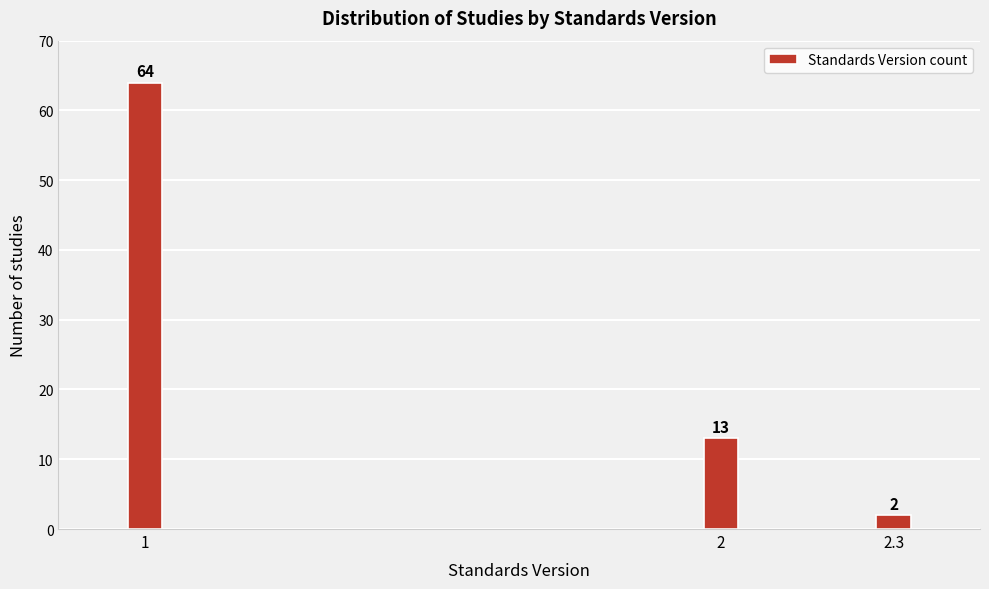

Reading left to right, extract all data points from this chart.

1=64	2=13	2.3=2